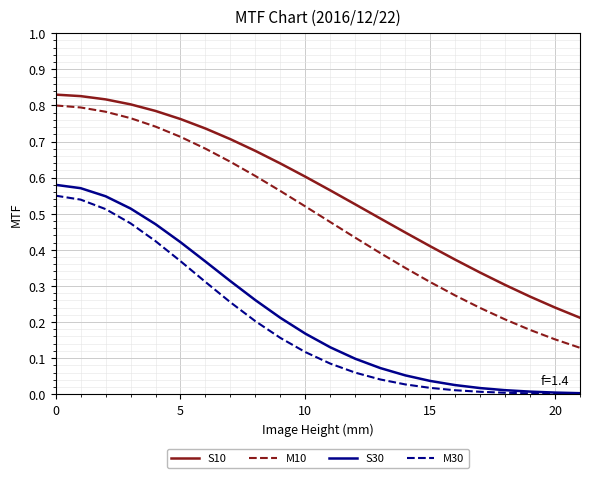

True or false: M10 and S30 intersect in this chart.

False